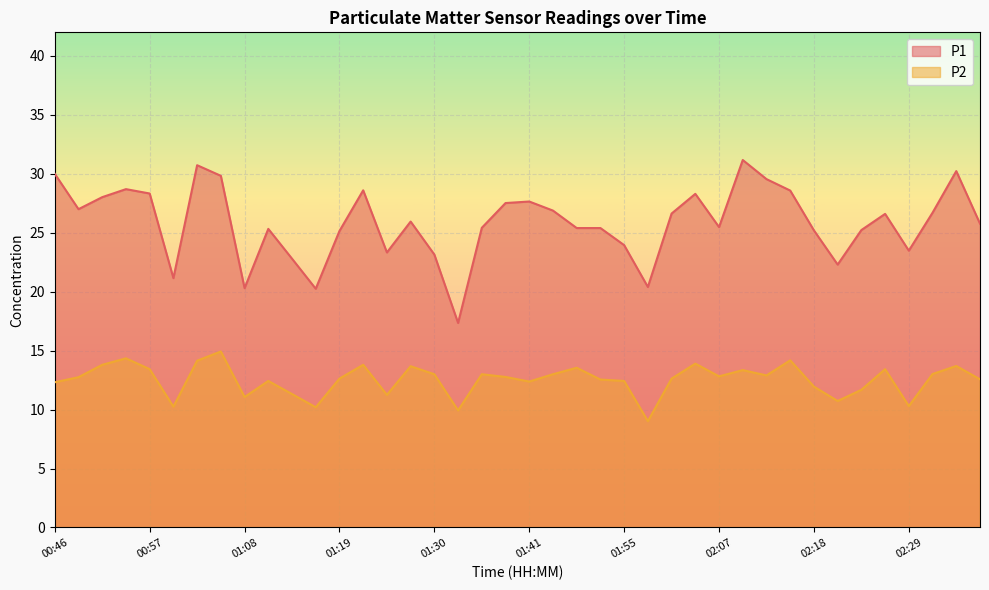

Is it true that P2 equals 11.9 at 02:18?

True